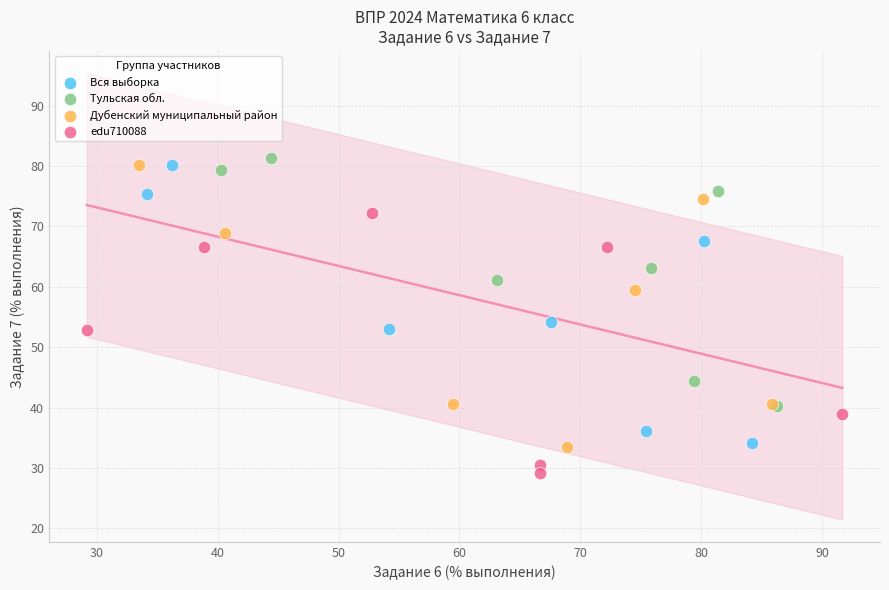

What are all the series names shown in the legend?

Вся выборка, Тульская обл., Дубенский муниципальный район, edu710088